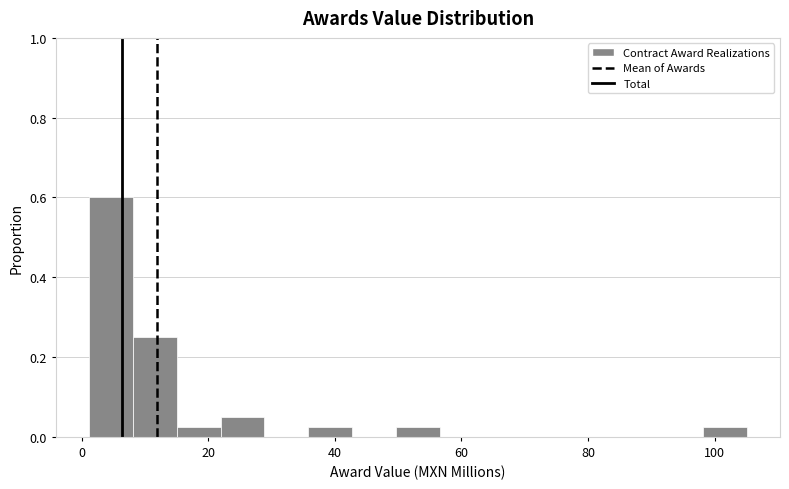

Around what value on the x-axis is the tallest bar? Give the approximate position of its centre, as read against the axis.

4